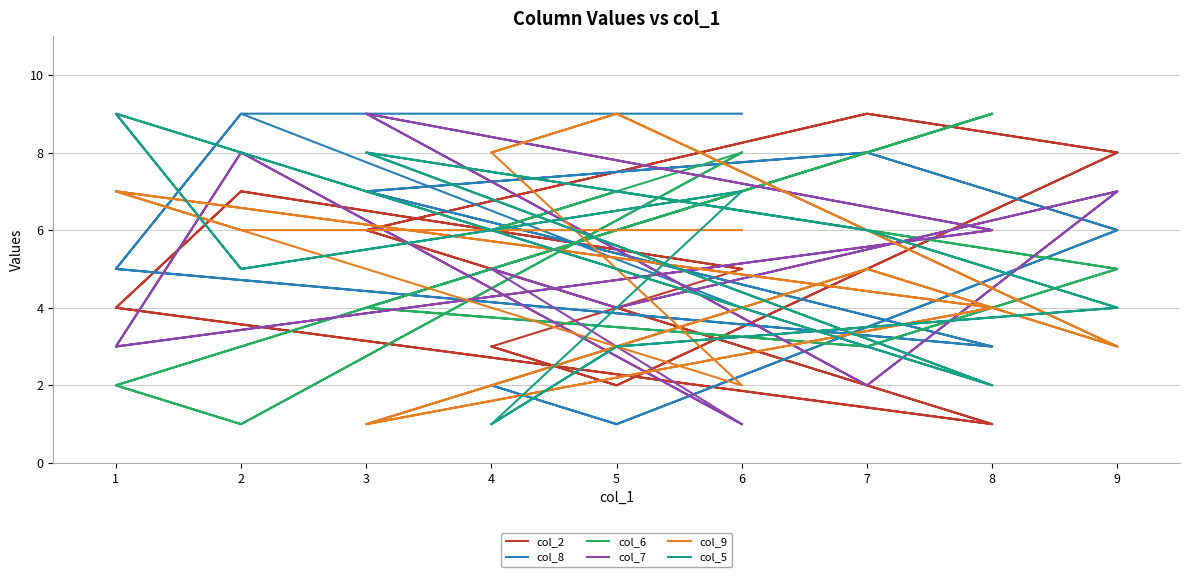

True or false: col_2 and col_7 cross at least once.

True